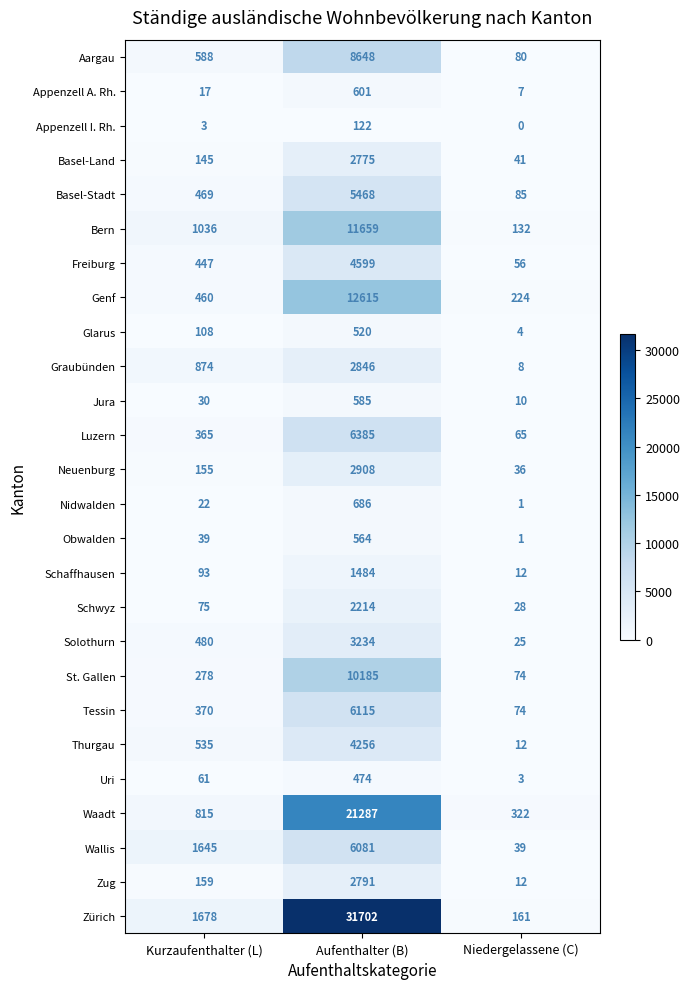

How many Graubünden values are between 8 and 2846?

3